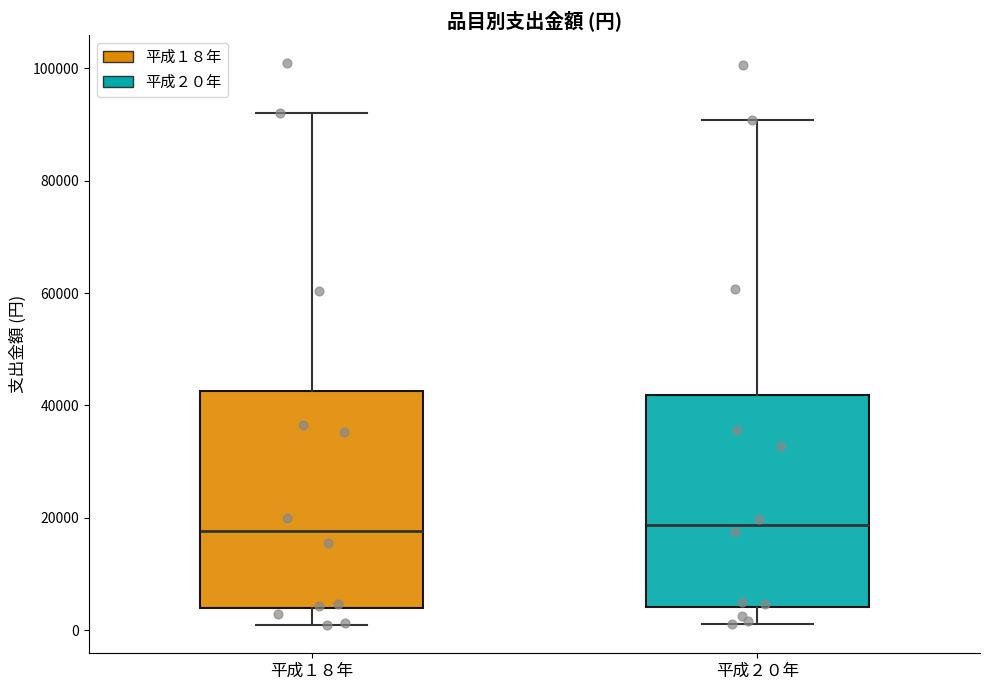

Reading left to right, read every box against the y-axis: the position of its median line, the range the box covers, and the ends of its whiskers. The values are not printed on the chart, so give them approximately, as read against the axis.

平成１８年: median 18000, box 4000 to 42000, whiskers 0 to 92000
平成２０年: median 18000, box 4000 to 42000, whiskers 2000 to 90000